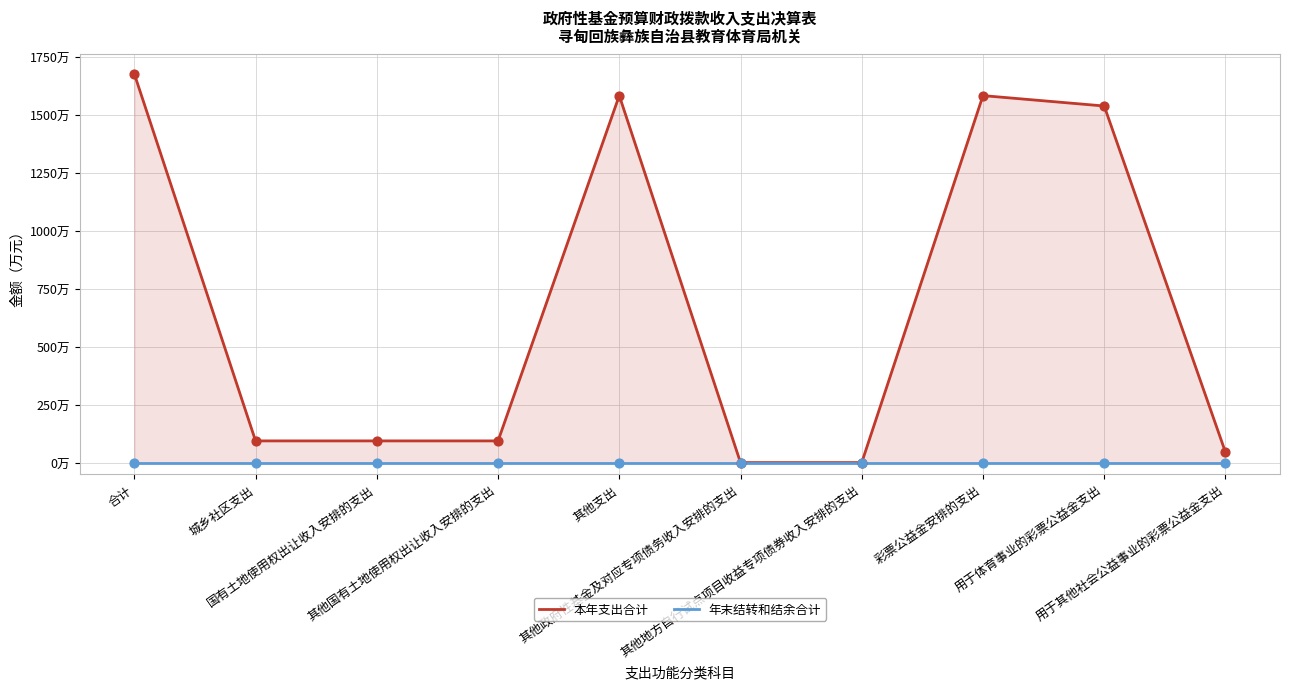

Which series contains the highest Y value?

本年支出合计